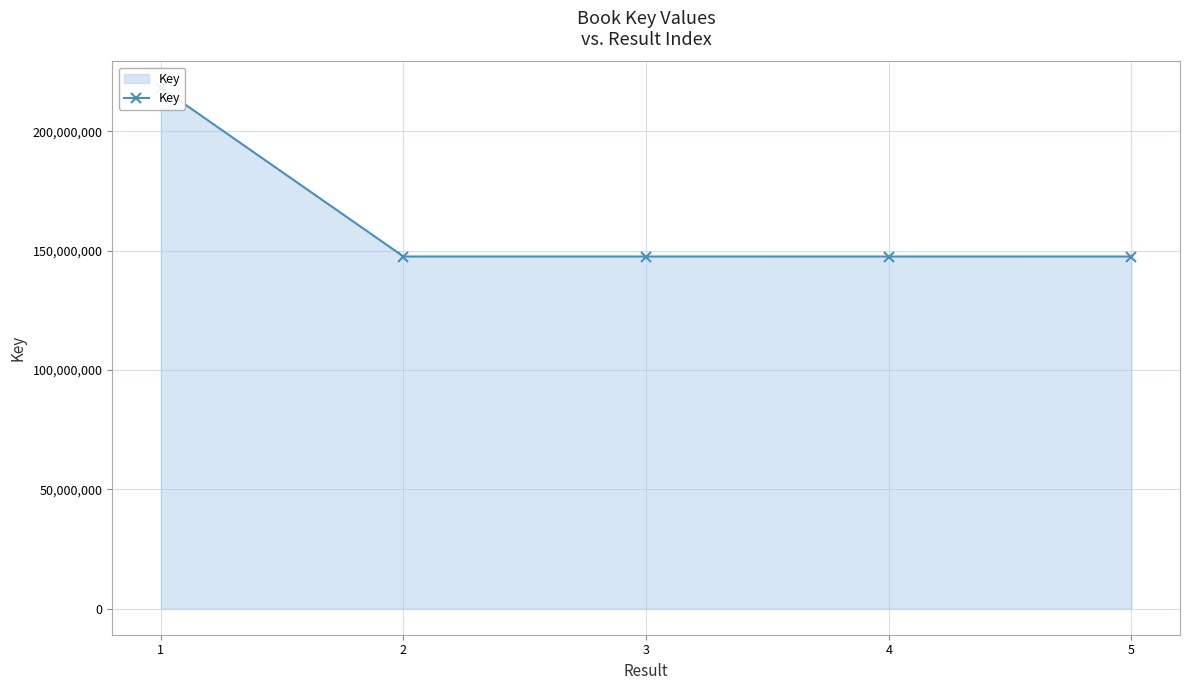

How many series are shown in this chart?

1